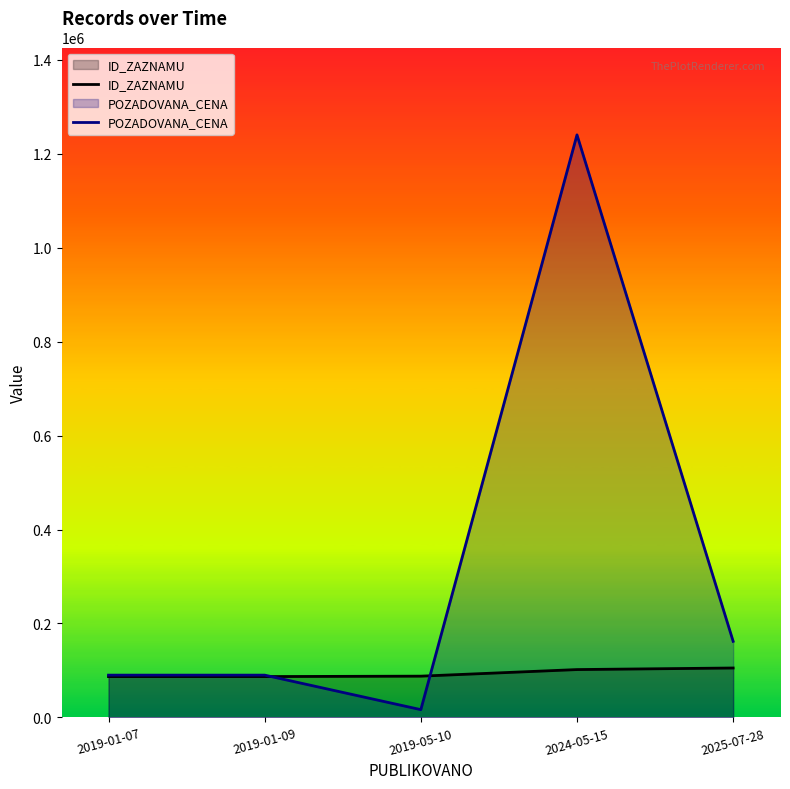

Reading left to right, extract all data points from this chart.

ID_ZAZNAMU: 2019-01-07=86901	2019-01-09=86955	2019-05-10=87815	2024-05-15=101835	2025-07-28=105181
POZADOVANA_CENA: 2019-01-07=90000	2019-01-09=90000	2019-05-10=16510	2024-05-15=1240140	2025-07-28=162000